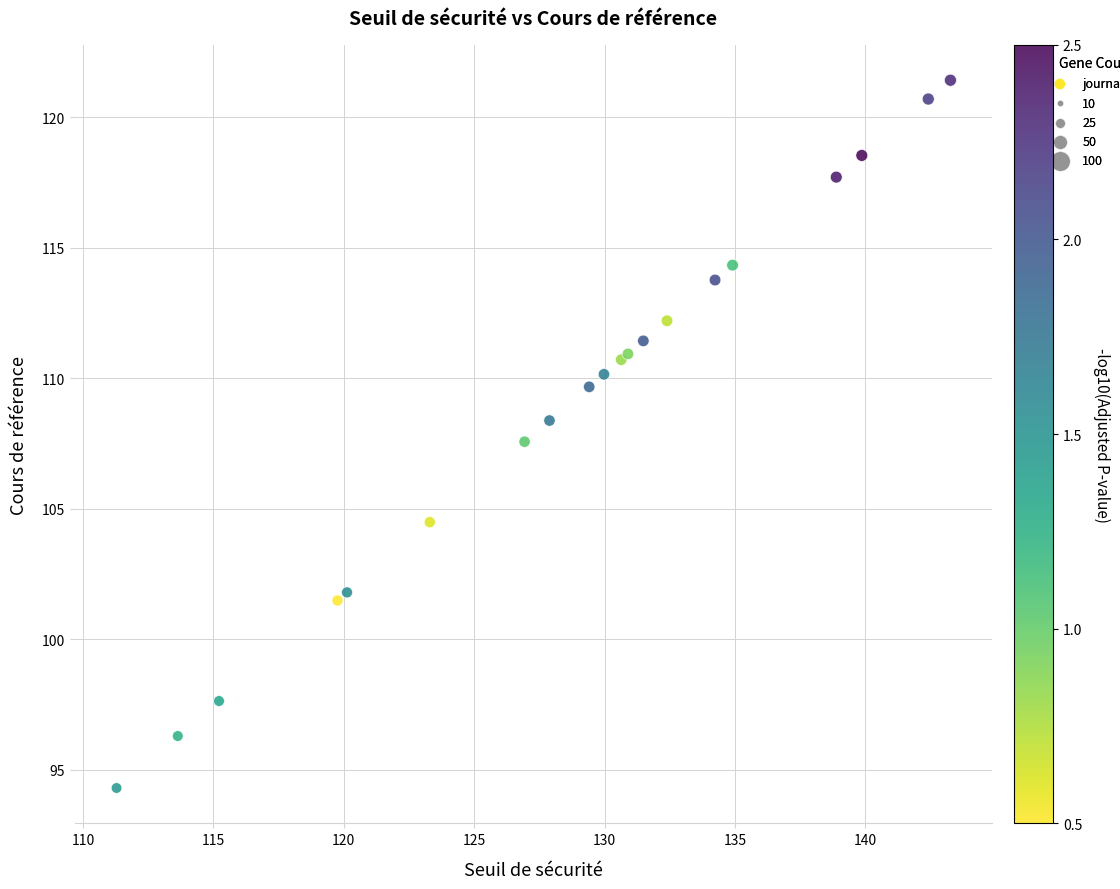

What Y value in the scatter plot is closest to 107?

107.6